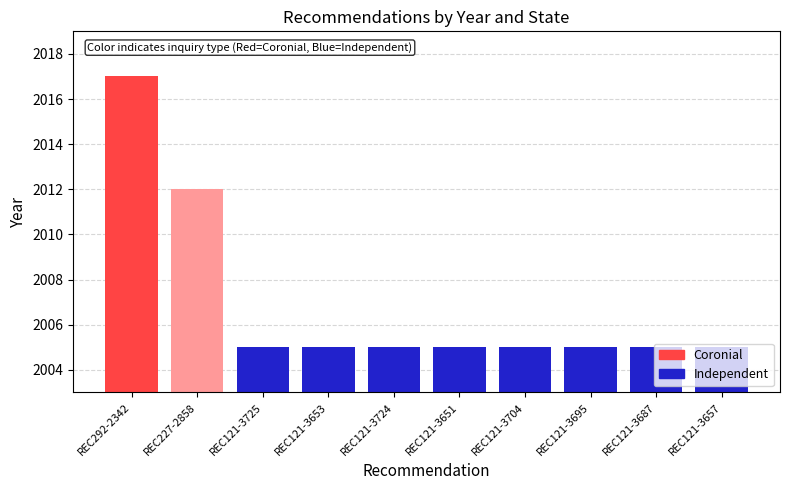

The chart shows a value of 2005 at REC121-3657. True or false?

True